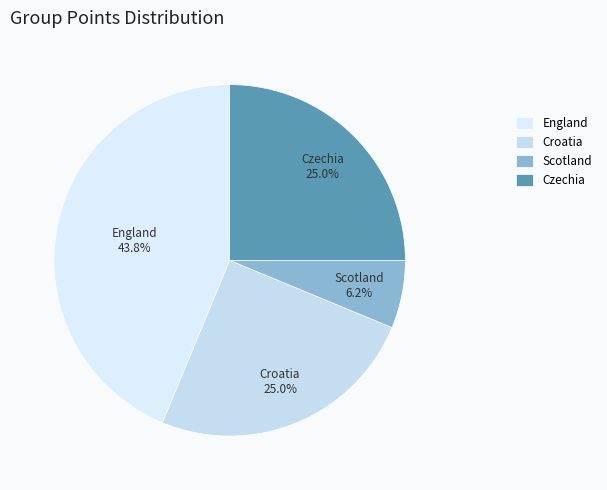

What is the smallest slice in the pie chart?

Scotland